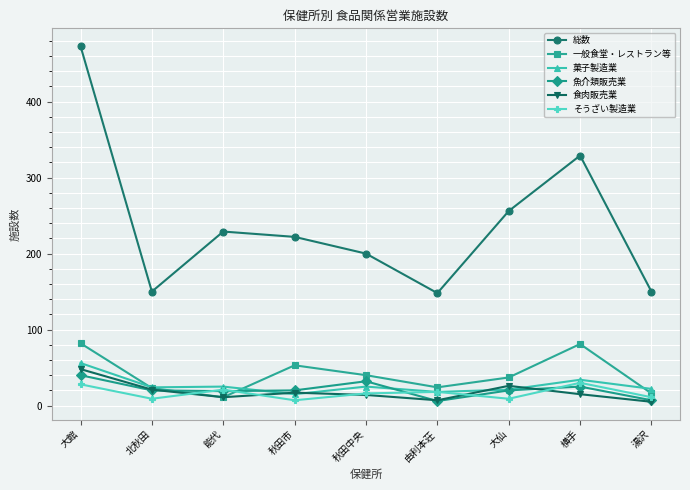

Between 大館 and 湯沢, which series saw the biggest shift?

総数